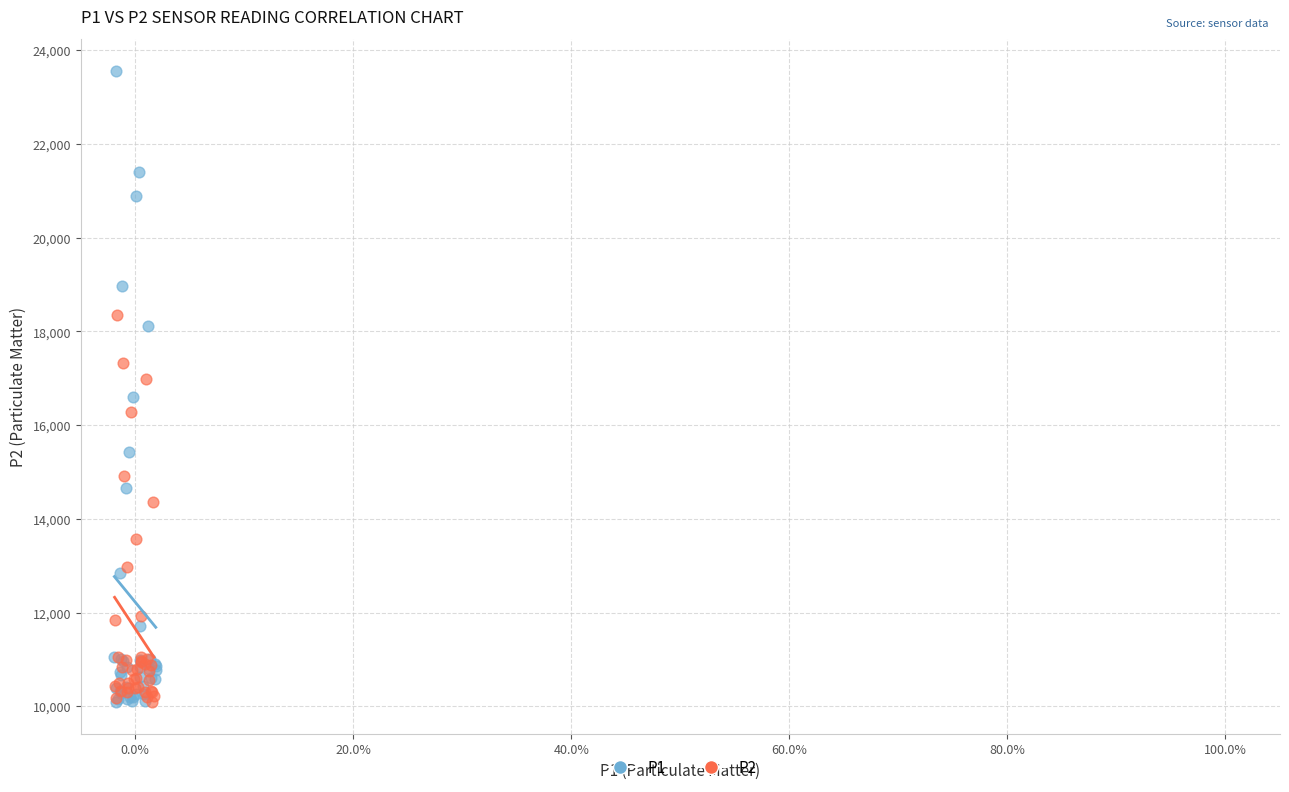

Which series contains the highest Y value?

P1